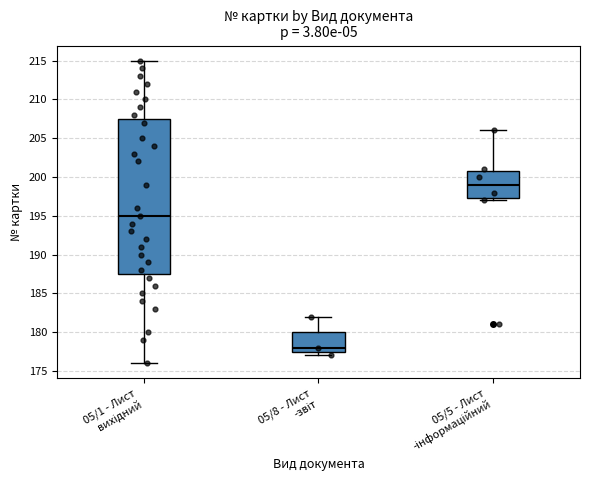

Reading left to right, read every box against the y-axis: the position of its median line, the range the box covers, and the ends of its whiskers. The values are not printed on the chart, so give them approximately, as read against the axis.

05/1 - Лист вихідний: median 195.0, box 187.5 to 207.5, whiskers 176.0 to 215.0
05/8 - Лист -звіт: median 178.0, box 177.5 to 180.0, whiskers 177.0 to 182.0
05/5 - Лист -інформаційний: median 199.0, box 197.5 to 201.0, whiskers 197.0 to 206.0